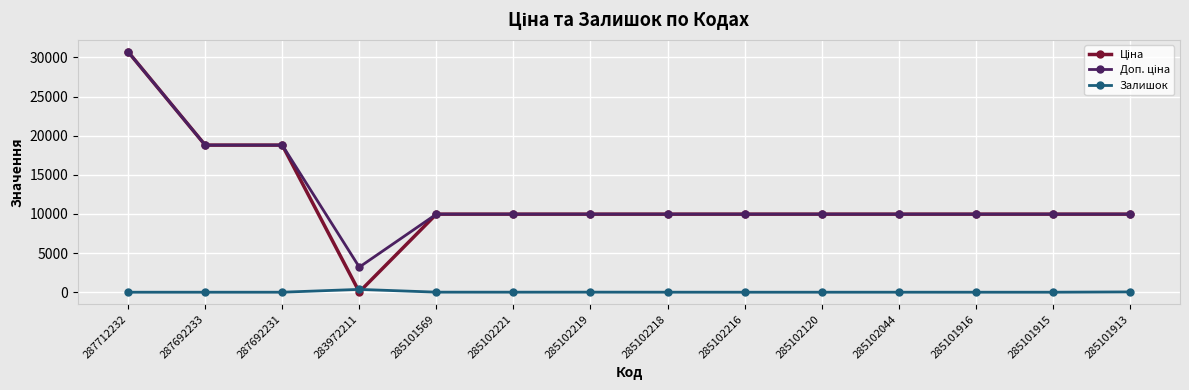

Which label corresponds to the largest value in the chart?

287712232